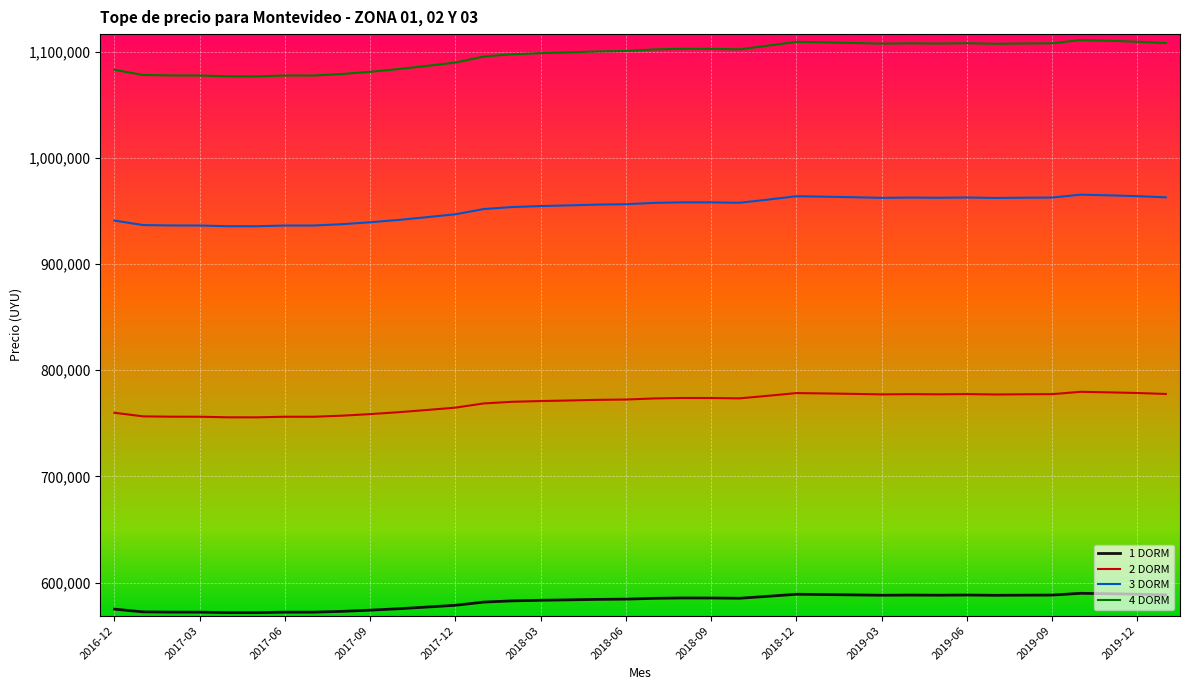

True or false: 3 DORM has more than 2 interior local peaks.

True